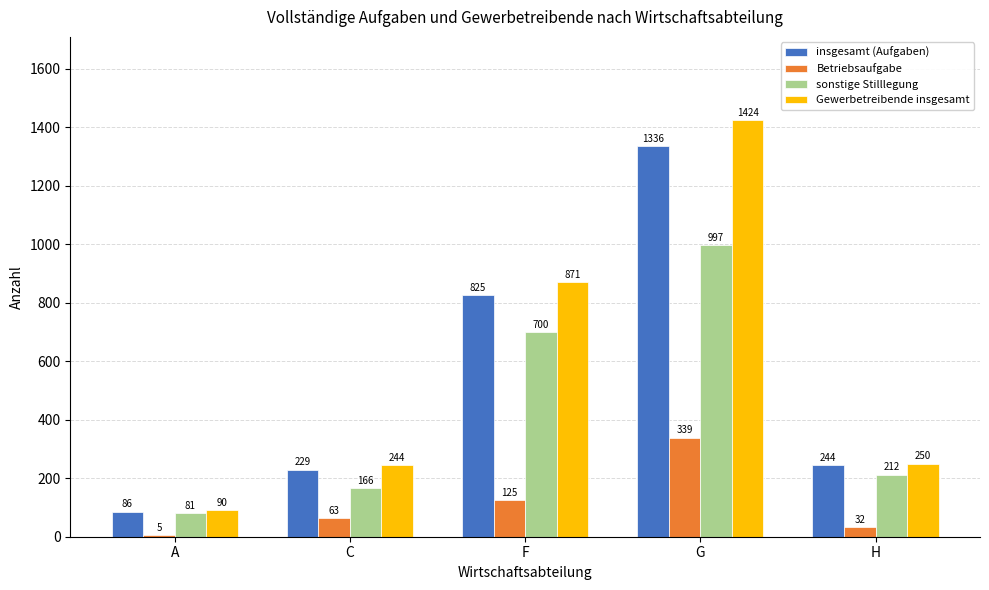

At which category is the sum across all series the highest?

G